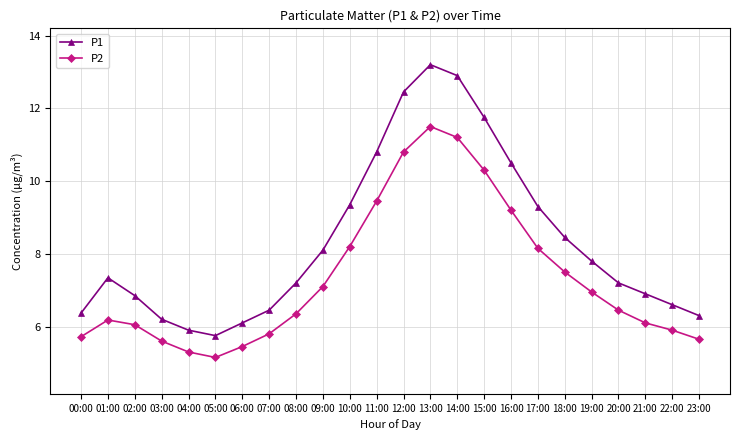

What is the value of the P2 point at the 21st from the left?

6.5